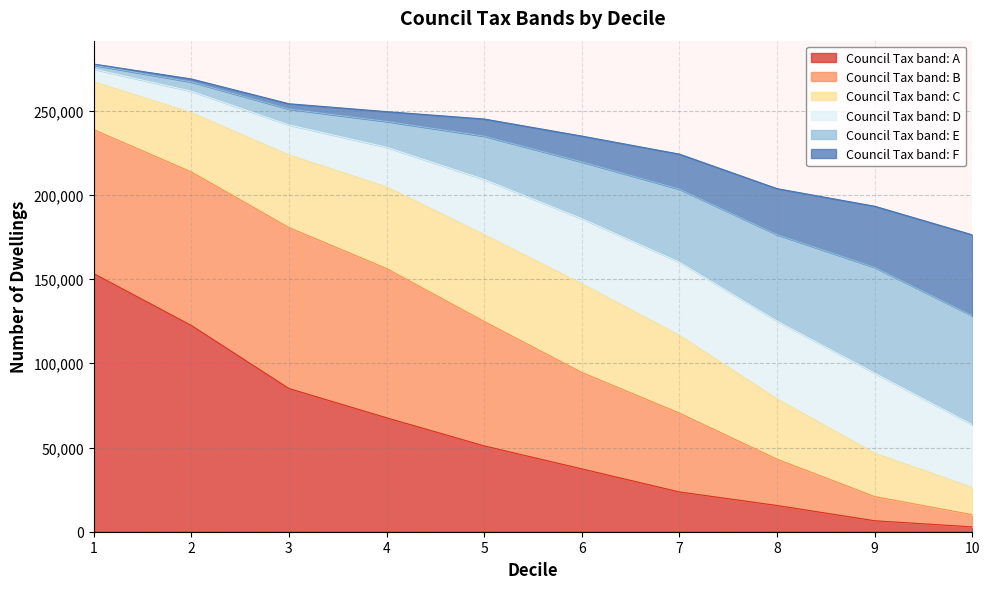

What is the highest value of the Council Tax band: A series?

153235